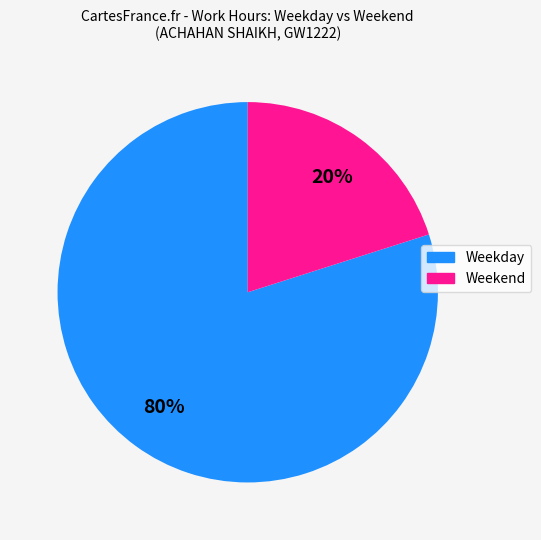

To the nearest percent, what is the average slice percentage?

50%